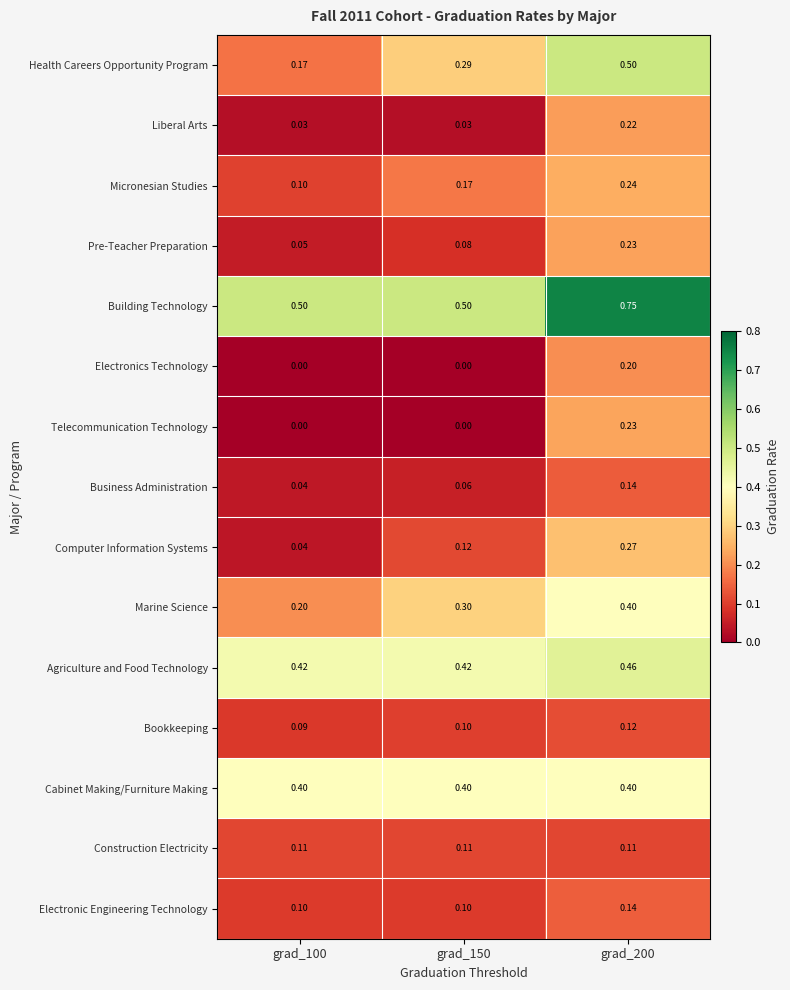

Which series has the largest range (max minus min)?

Health Careers Opportunity Program